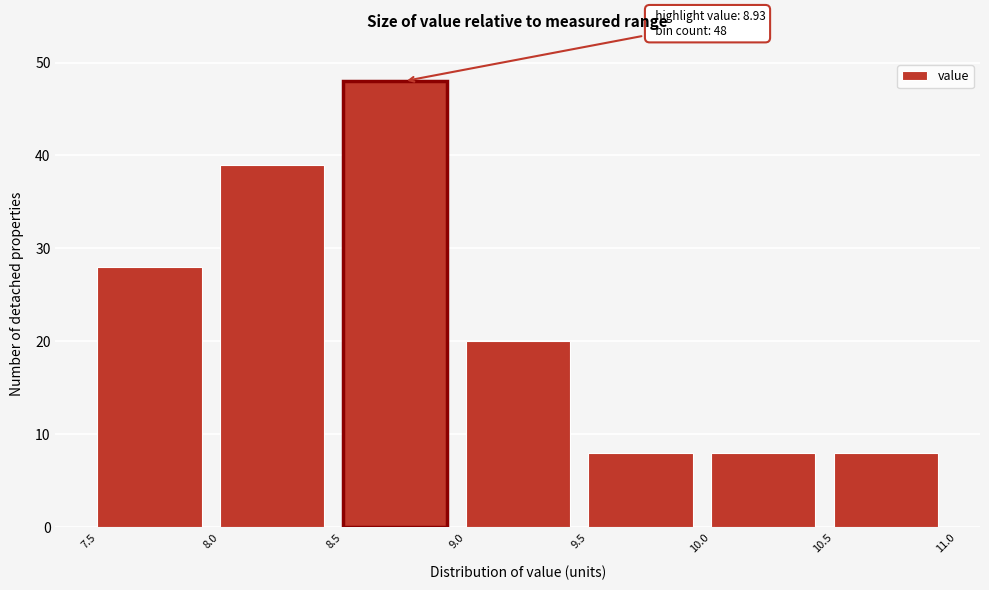

Which range on the x-axis has the tallest bar?

8.5 to 9.0